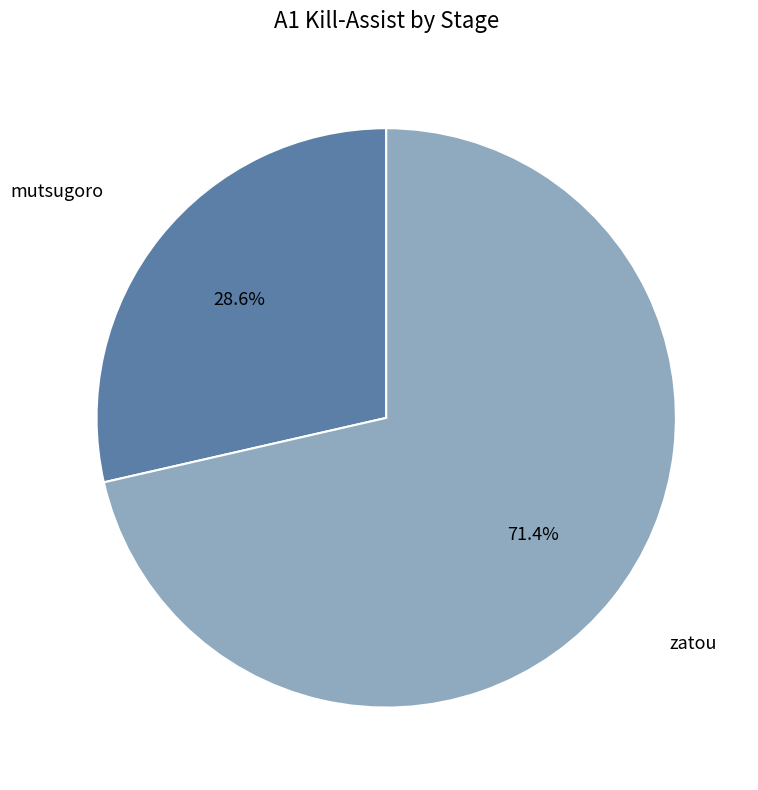

Is there any slice that represents more than half of the pie?

Yes